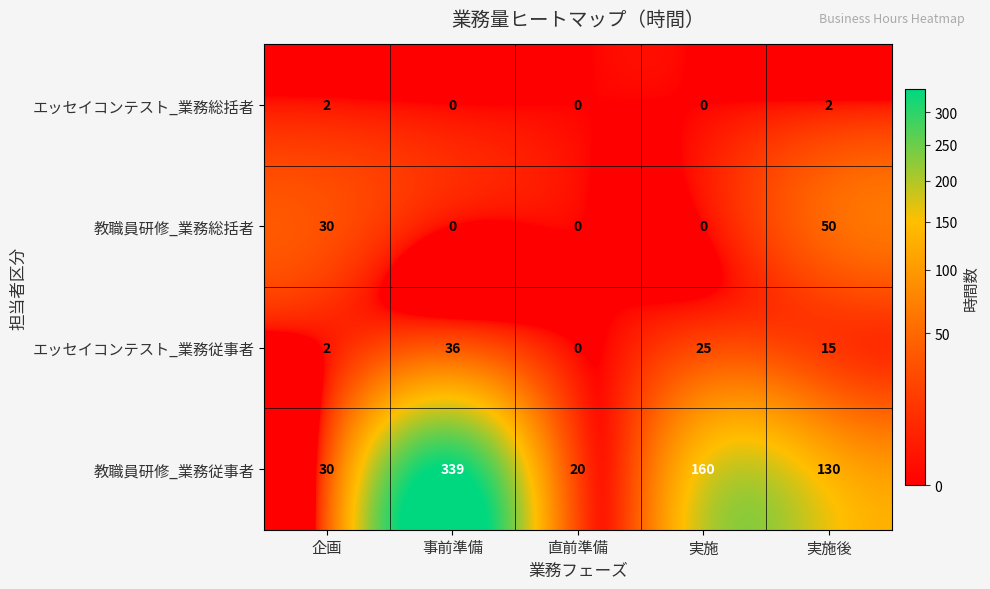

Reading left to right, transcribe all the data shown in this chart.

エッセイコンテスト_業務総括者: 企画=2	事前準備=0	直前準備=0	実施=0	実施後=2
教職員研修_業務総括者: 企画=30	事前準備=0	直前準備=0	実施=0	実施後=50
エッセイコンテスト_業務従事者: 企画=2	事前準備=36	直前準備=0	実施=25	実施後=15
教職員研修_業務従事者: 企画=30	事前準備=339	直前準備=20	実施=160	実施後=130